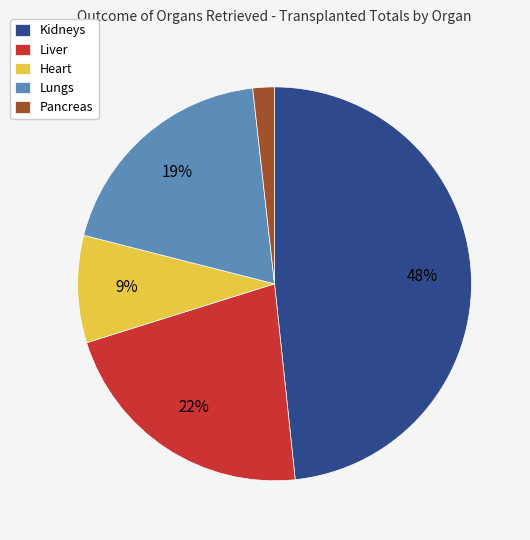

How many segments does this pie chart have?

5